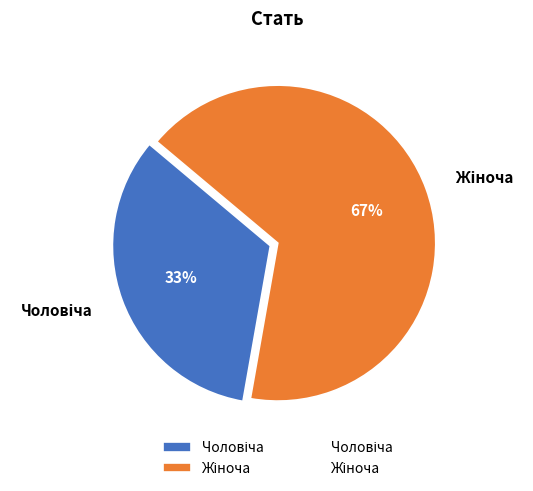

Does any single category account for the majority?

Yes